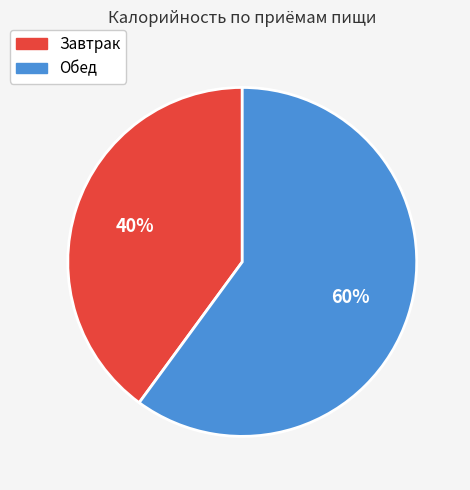

To the nearest percent, what is the combined percentage of Завтрак and Обед?

100%